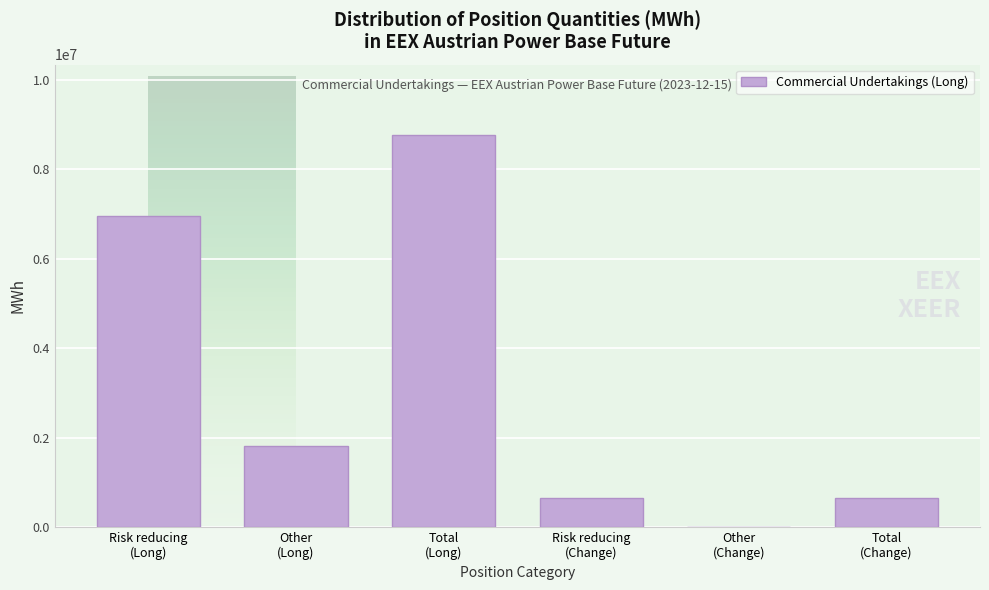

What is the sum of all values?

18831340